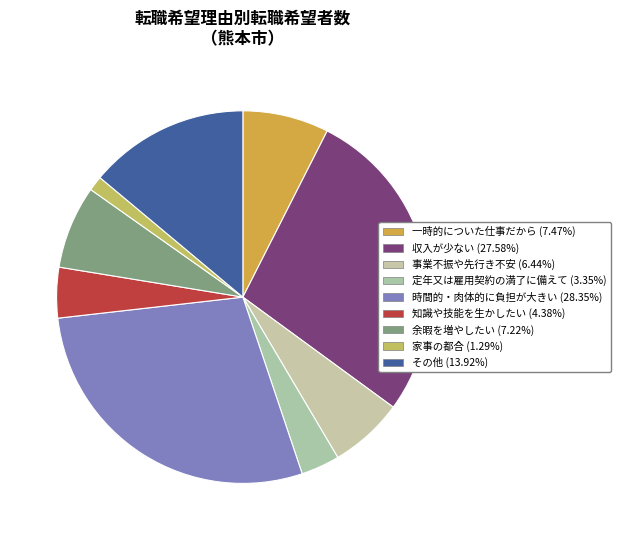

What portion of the pie excludes 一時的についた仕事だから?

92.5%